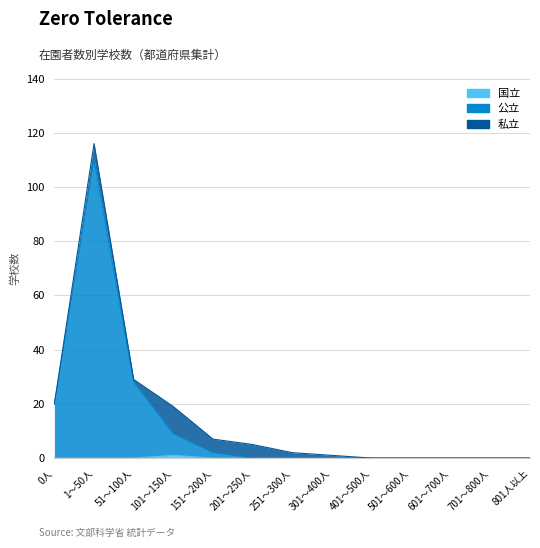

What is the label of the 8th point from the right?

201～250人